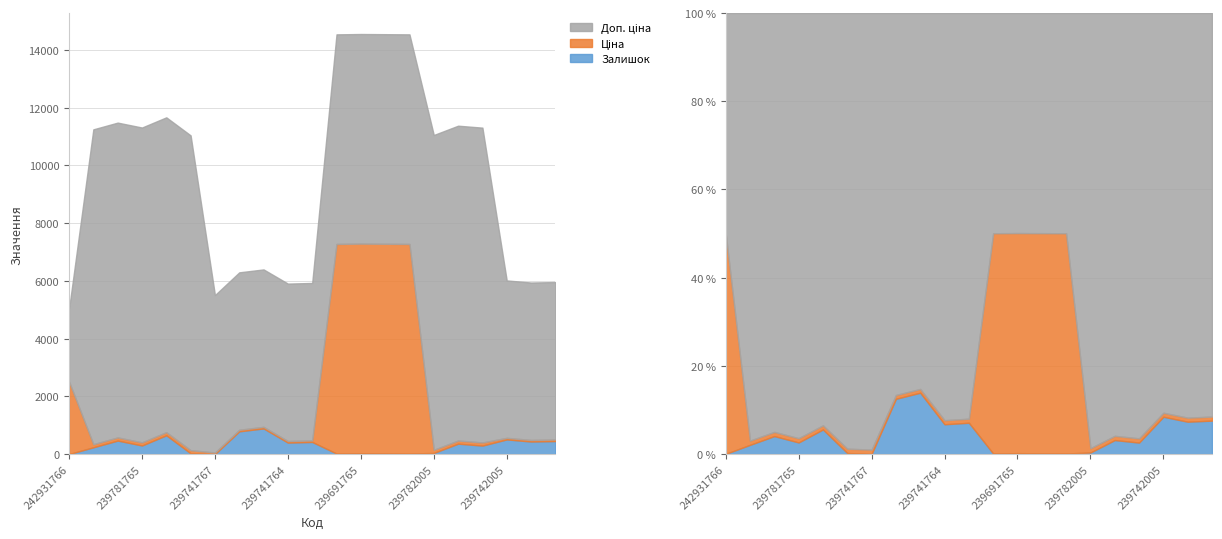

What is the total value across all series at 239781763?

11040.0